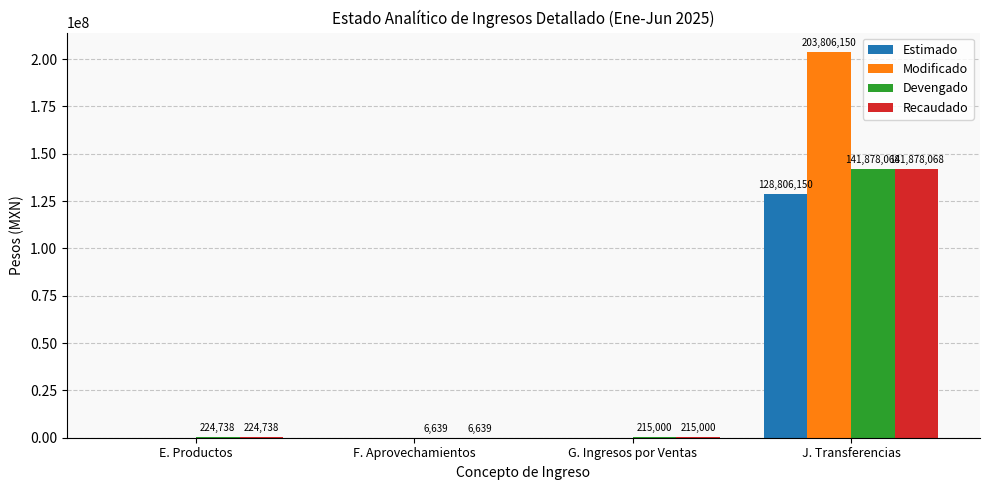

Reading right to left, transcribe all the data shown in this chart.

Estimado: 128806150	0	0	0
Modificado: 203806150	0	0	0
Devengado: 141878068	215000	6639	224738
Recaudado: 141878068	215000	6639	224738